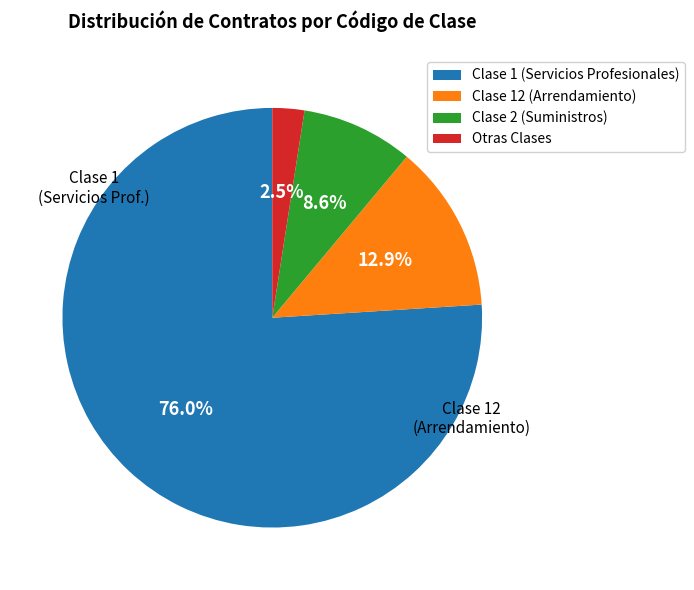

Does any single category account for the majority?

Yes